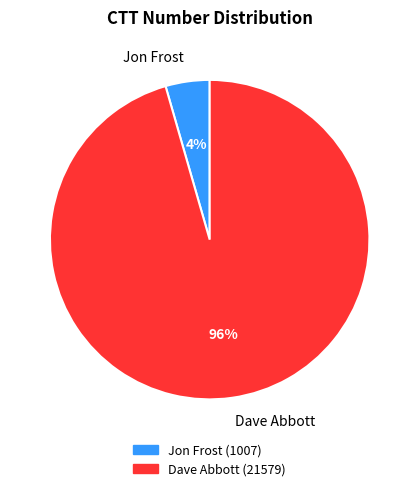

Is Jon Frost the majority of the pie?

No